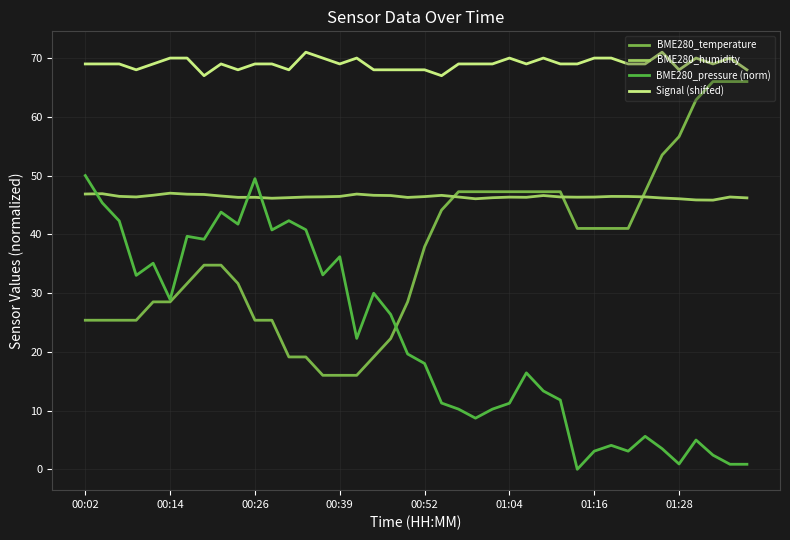

What is the highest value of the BME280_pressure (norm) series?

50.0